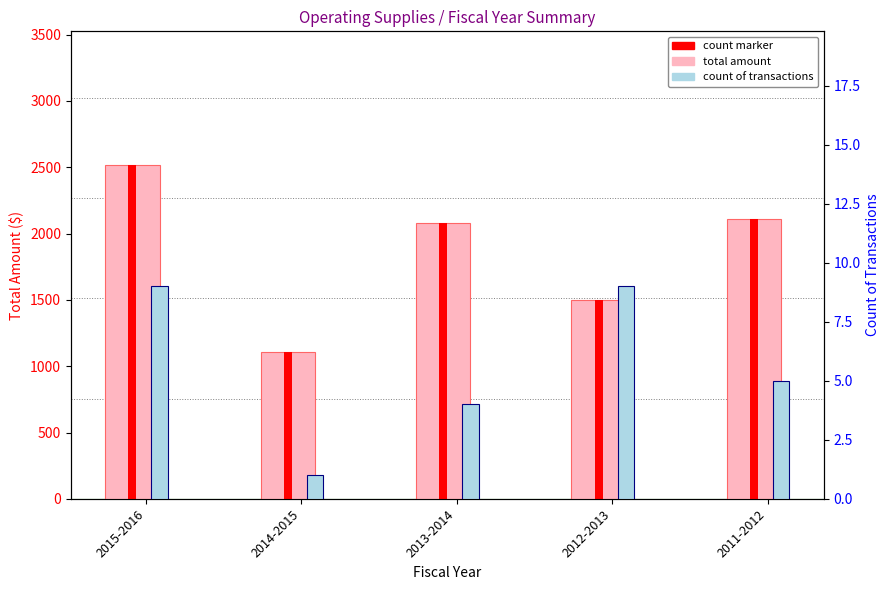

What is the label of the 3rd bar from the right?

2013-2014